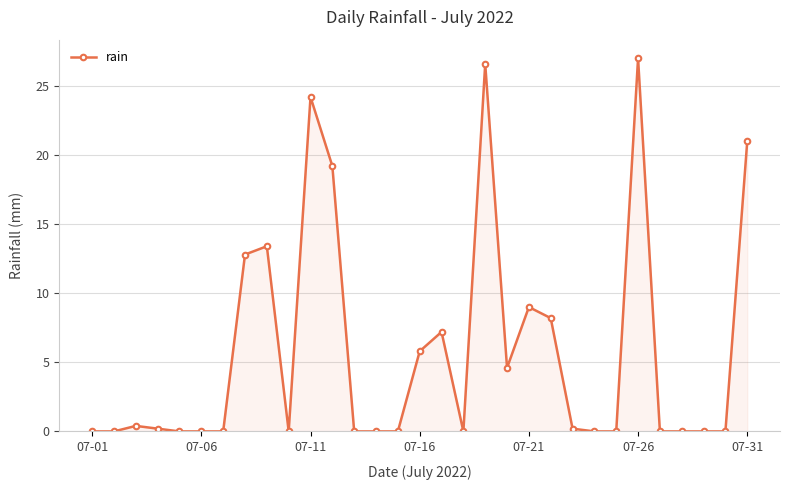

What is the maximum value shown in the chart?

27.0